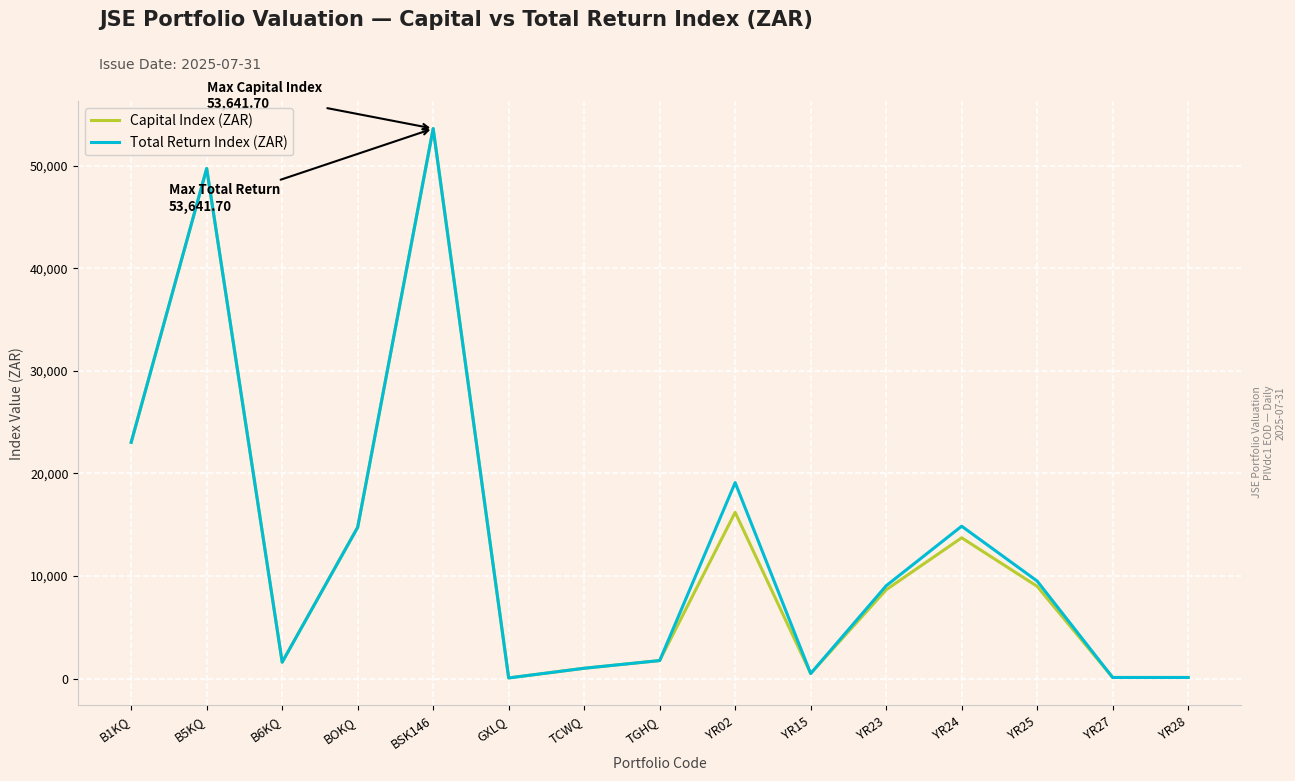

True or false: Total Return Index (ZAR) has a value of 7688.7 at YR02.

False